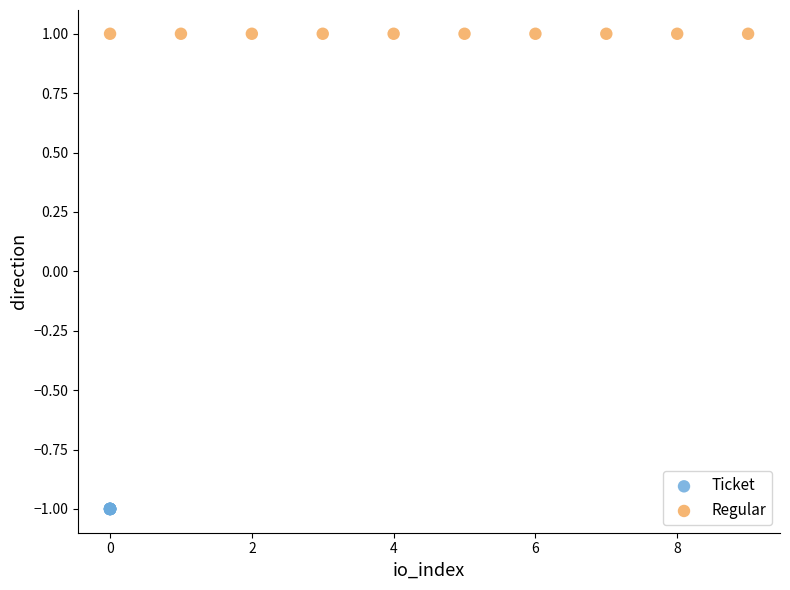

Which series contains the lowest Y value?

Ticket